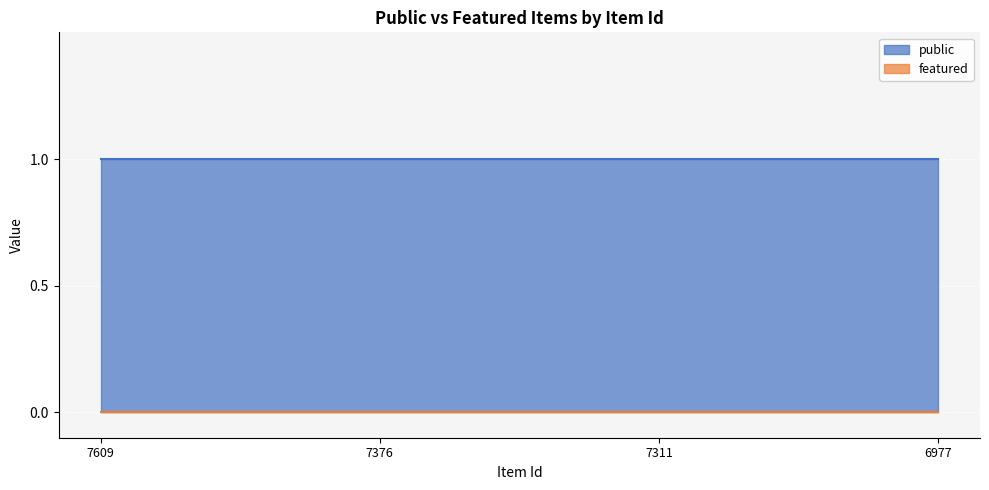

At how many categories does at least one series exceed 0?

4